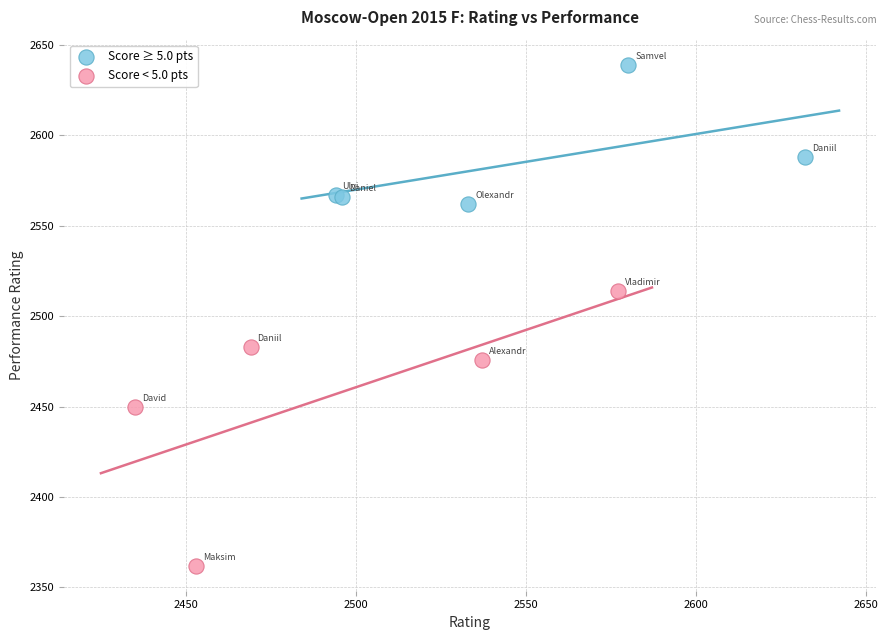

Which series contains the lowest Y value?

Score < 5.0 pts